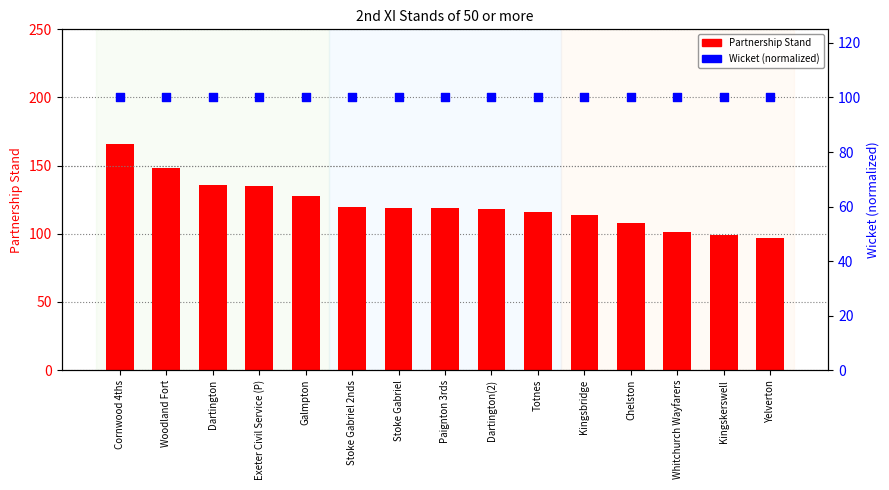

Which series contains the lowest Y value?

Partnership Stand